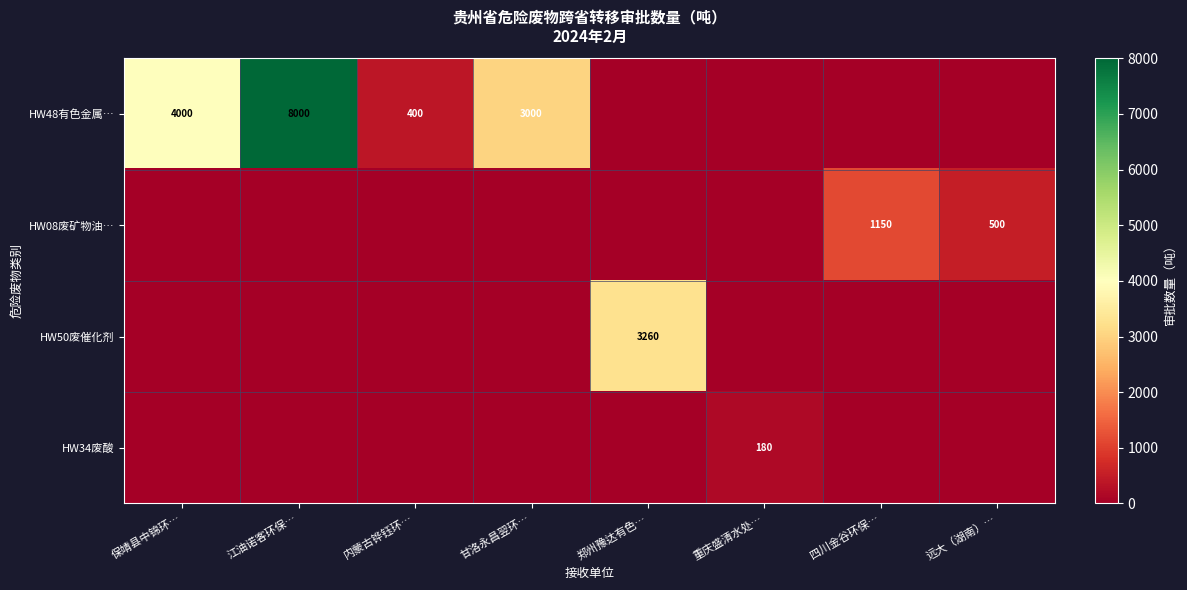

Is it true that HW48有色金属… equals 1431 at 甘洛永昌翌环…?

False